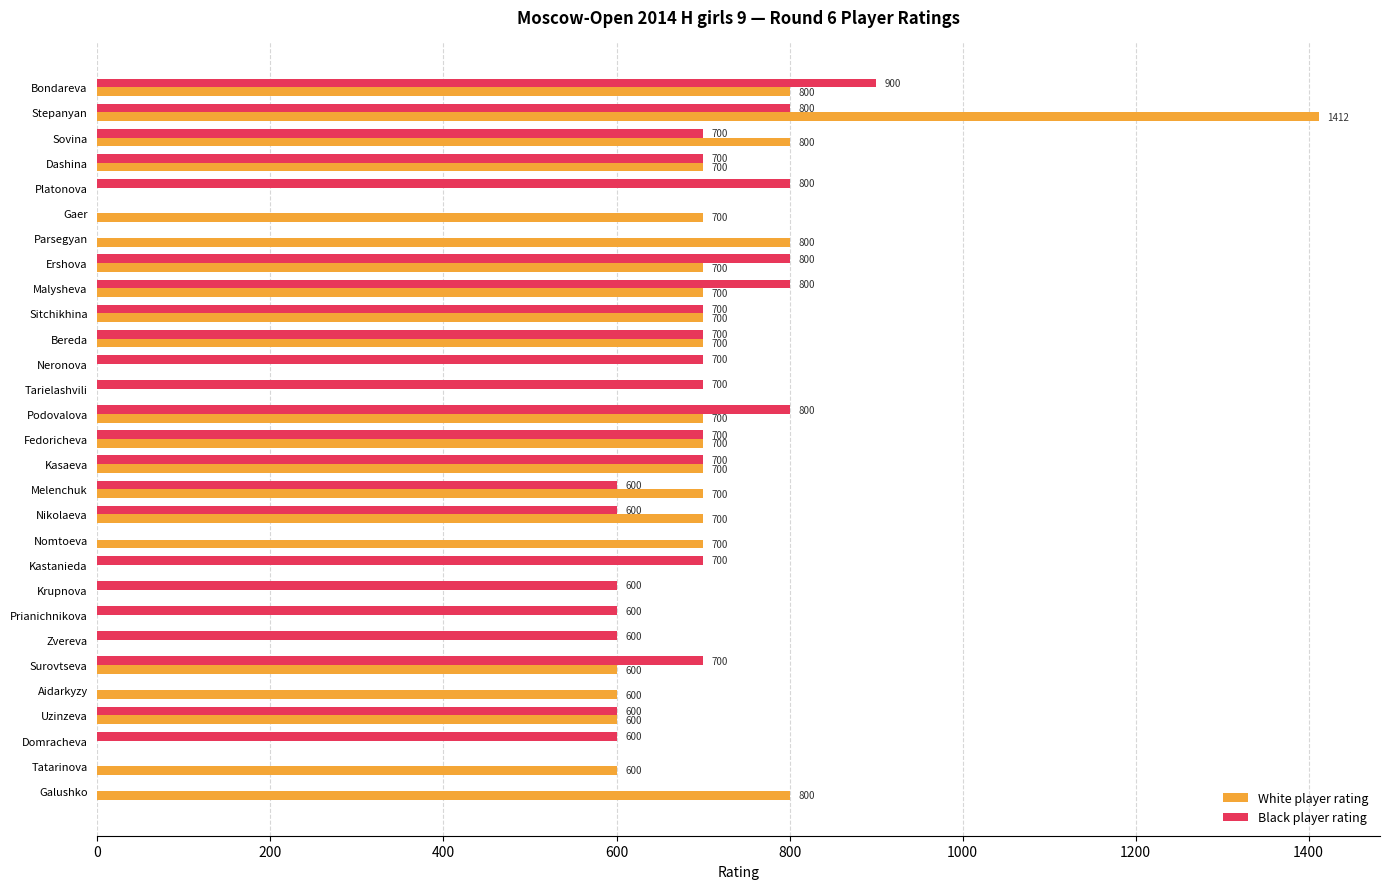

What value does the Black player rating series have at Nikolaeva, to the nearest 10?

600